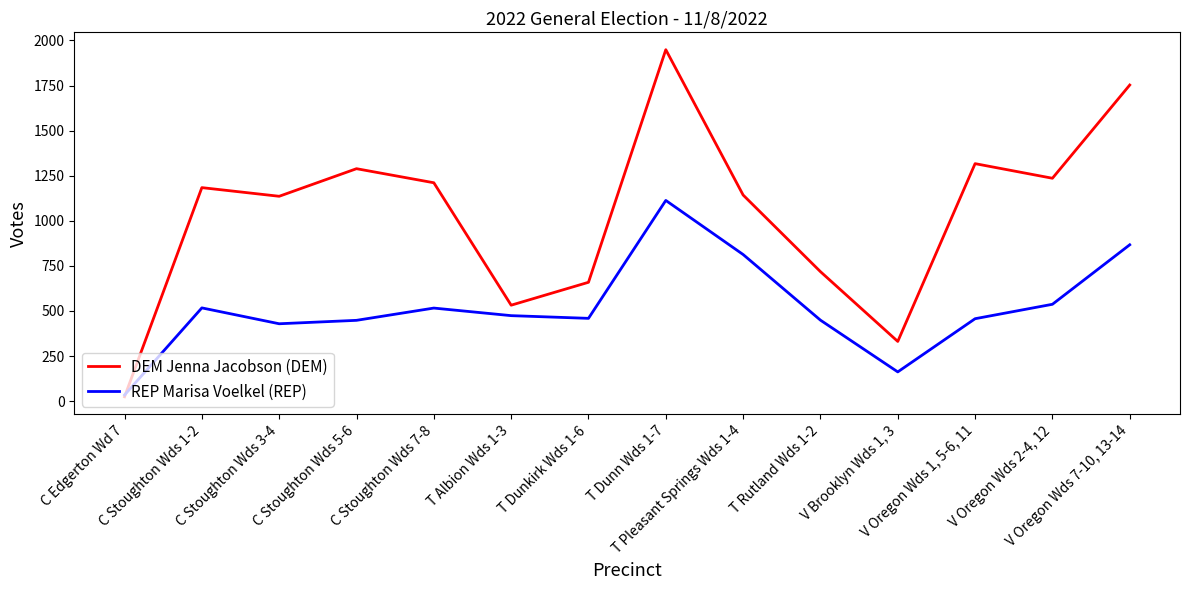

What is the minimum value for DEM Jenna Jacobson (DEM)?

24